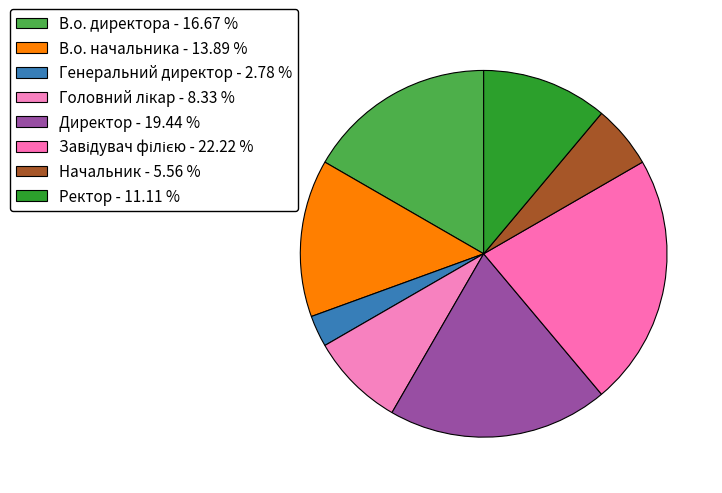

Is it true that Генеральний директор is 3% of the pie?

True